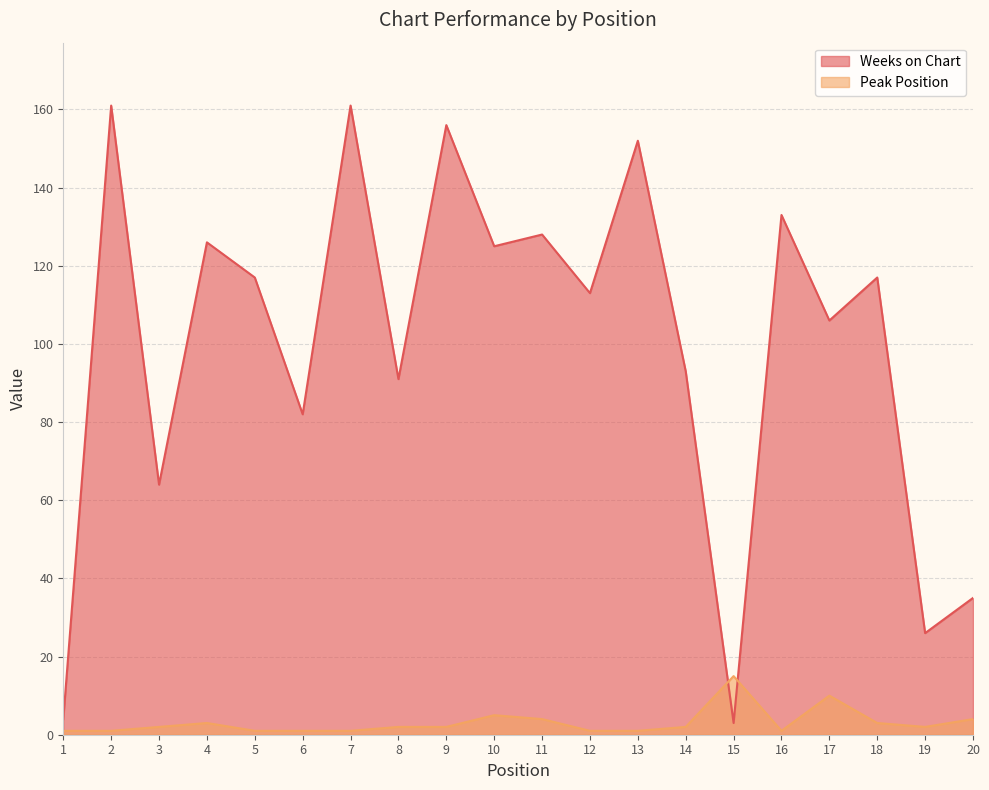

Which series has the largest total across all categories?

Weeks on Chart